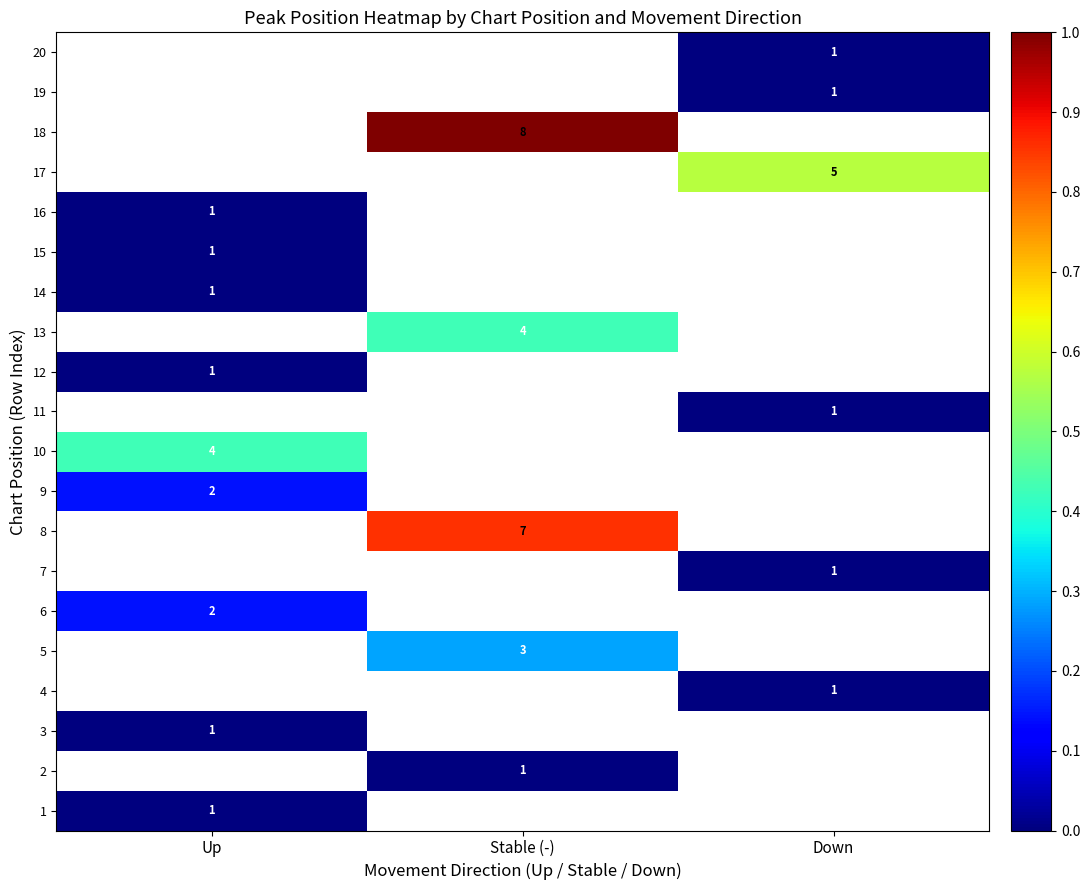

The value of 16 at Up is 1. True or false?

True